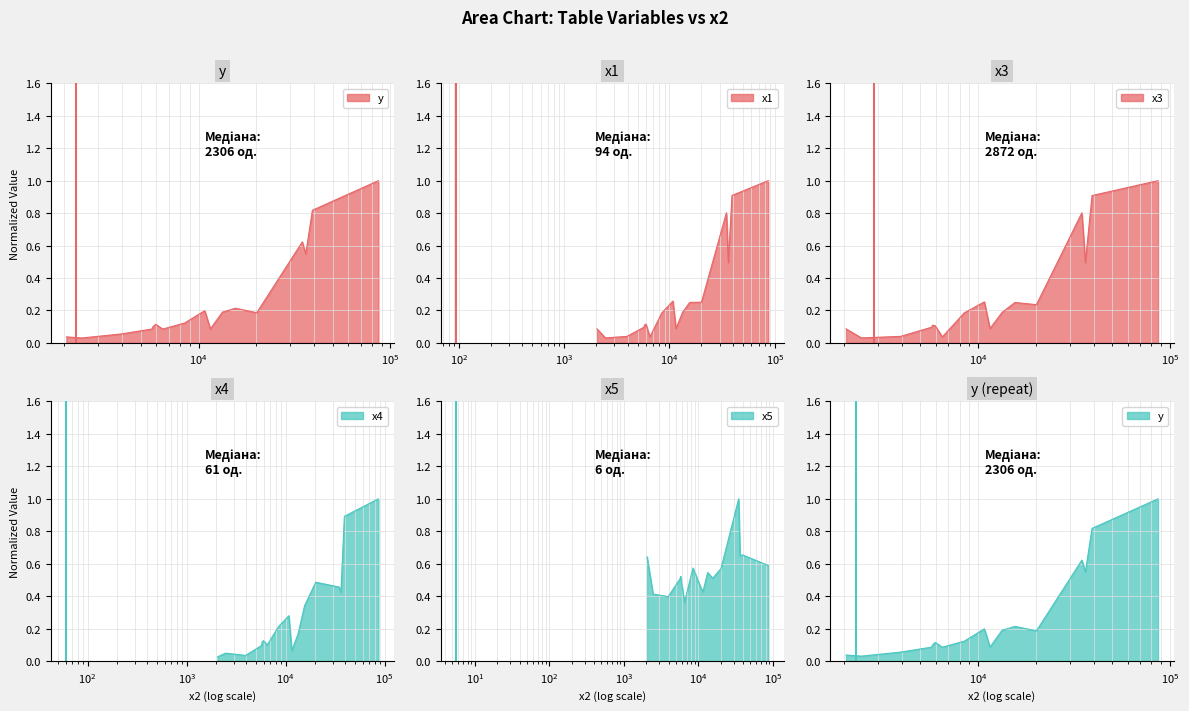

True or false: x4 and x3 intersect in this chart.

True